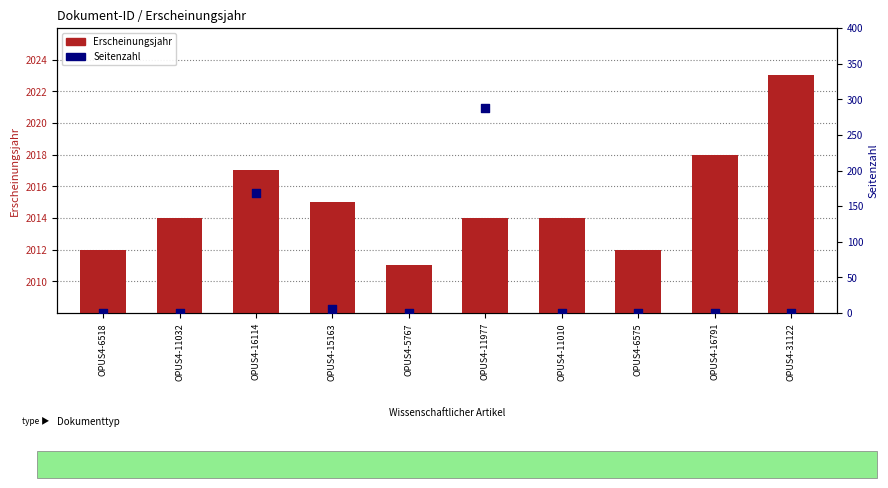

Is the value of Erscheinungsjahr at OPUS4-11010 greater than the value of Seitenzahl at OPUS4-15163?

Yes